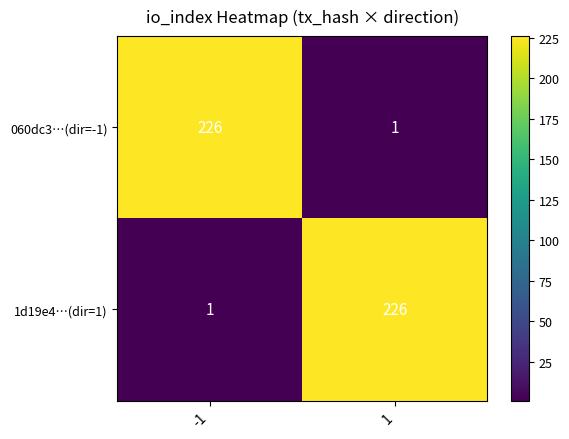

What is the maximum value shown in the chart?

226